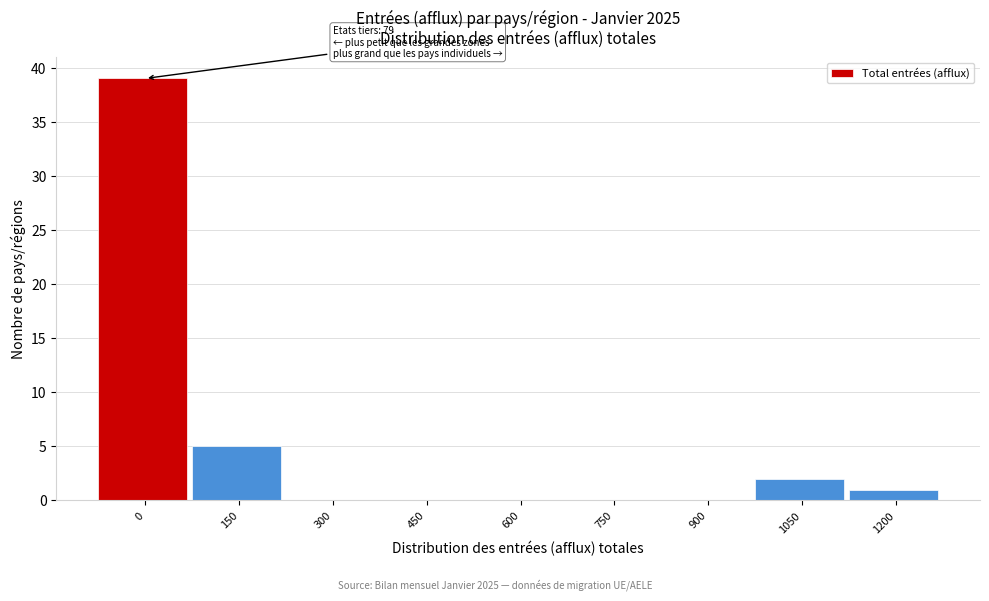

Reading left to right, extract all data points from this chart.

0=39	150=5	300=0	450=0	600=0	750=0	900=0	1050=2	1200=1